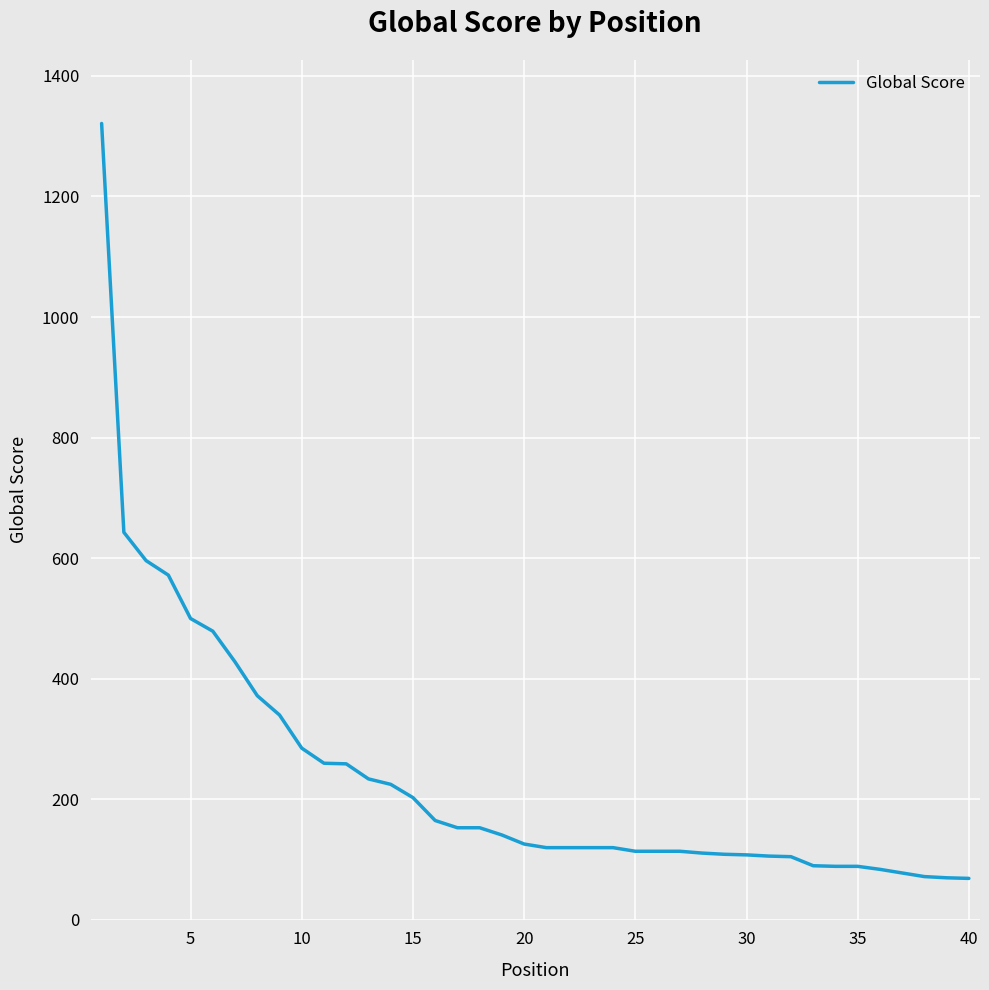

What is the greatest value displayed?

1321